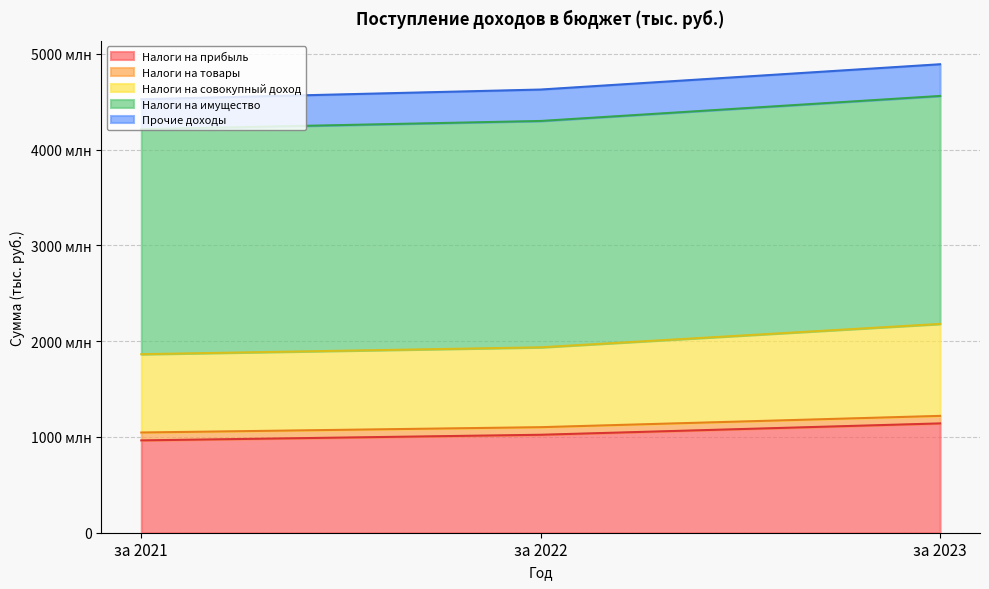

Does the chart have visible grid lines?

Yes